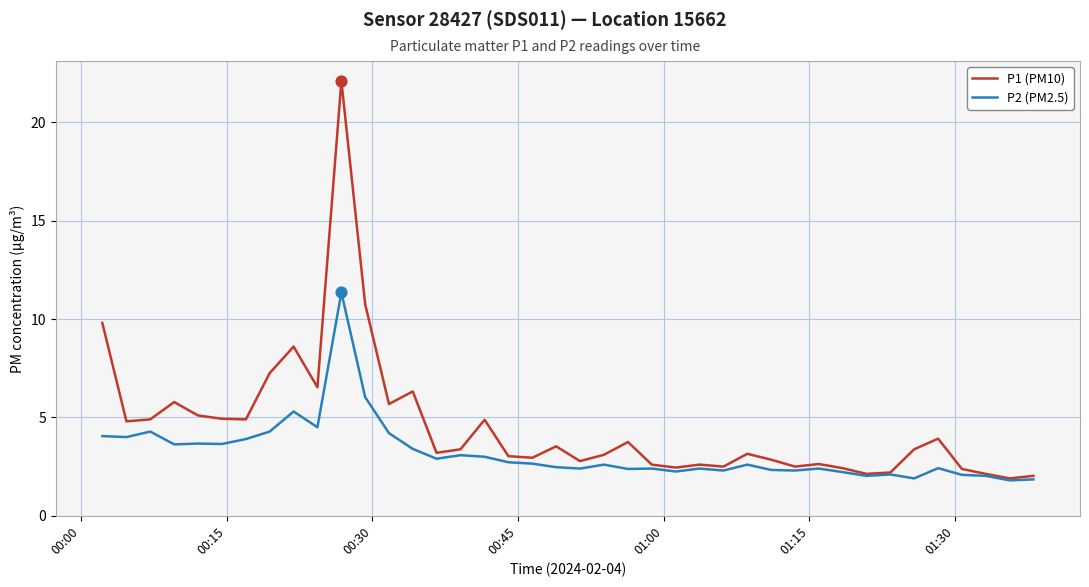

What are all the series names shown in the legend?

P1 (PM10), P2 (PM2.5)